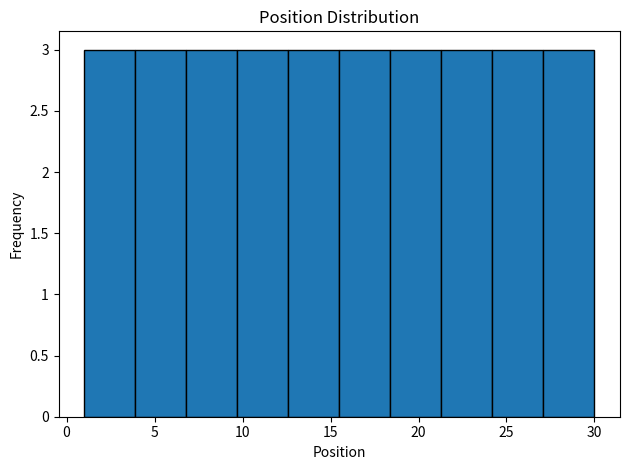

Reading left to right, list every bar in this chart as the range it spans on the x-axis followed by its height. Neither the bar edges nor the heights are printed on the chart, so give them approximately, as read against the axes.

1.0 to 3.9: 3
3.9 to 6.8: 3
6.8 to 9.7: 3
9.7 to 12.6: 3
12.6 to 15.5: 3
15.5 to 18.4: 3
18.4 to 21.3: 3
21.3 to 24.2: 3
24.2 to 27.1: 3
27.1 to 30.0: 3